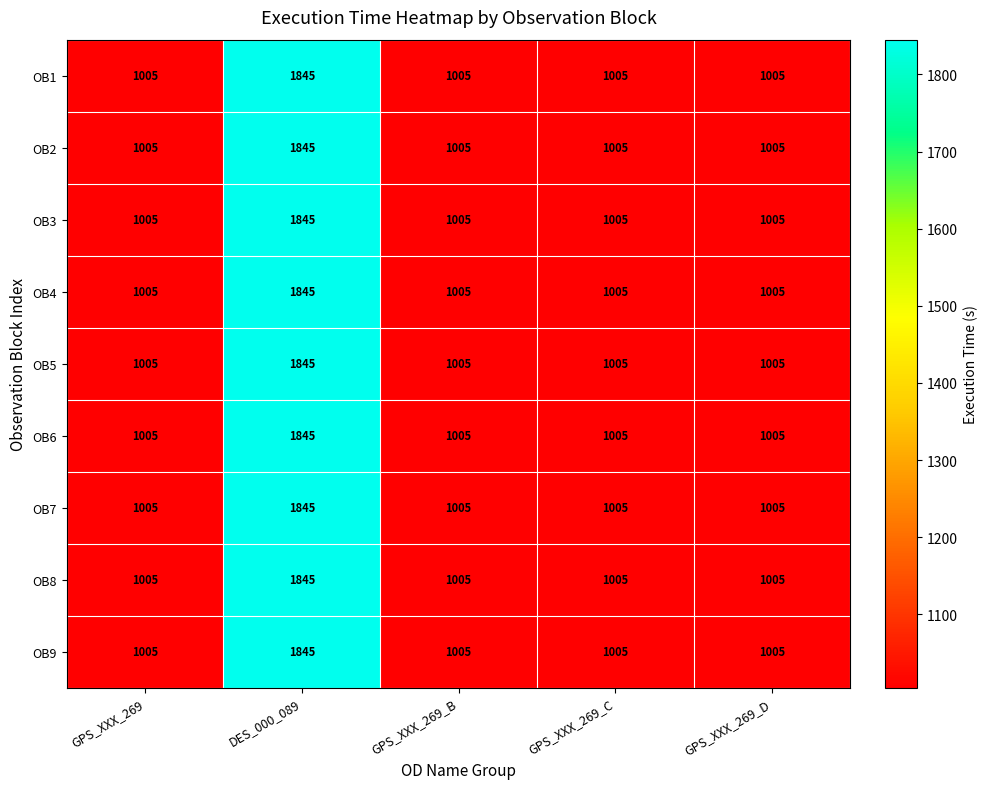

Which category has the highest value in the OB2 series?

DES_000_089